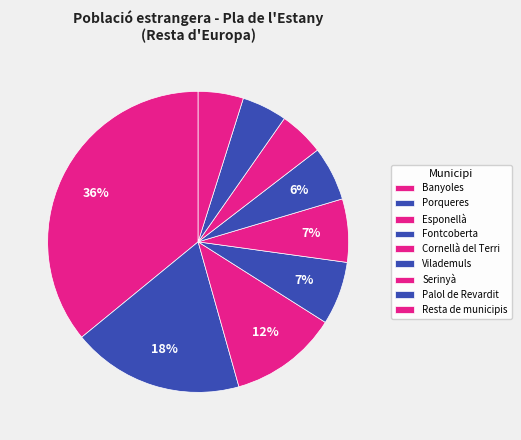

Rank the categories by value from lowest to highest.

Serinyà, Palol de Revardit, Resta de municipis, Vilademuls, Fontcoberta, Cornellà del Terri, Esponellà, Porqueres, Banyoles